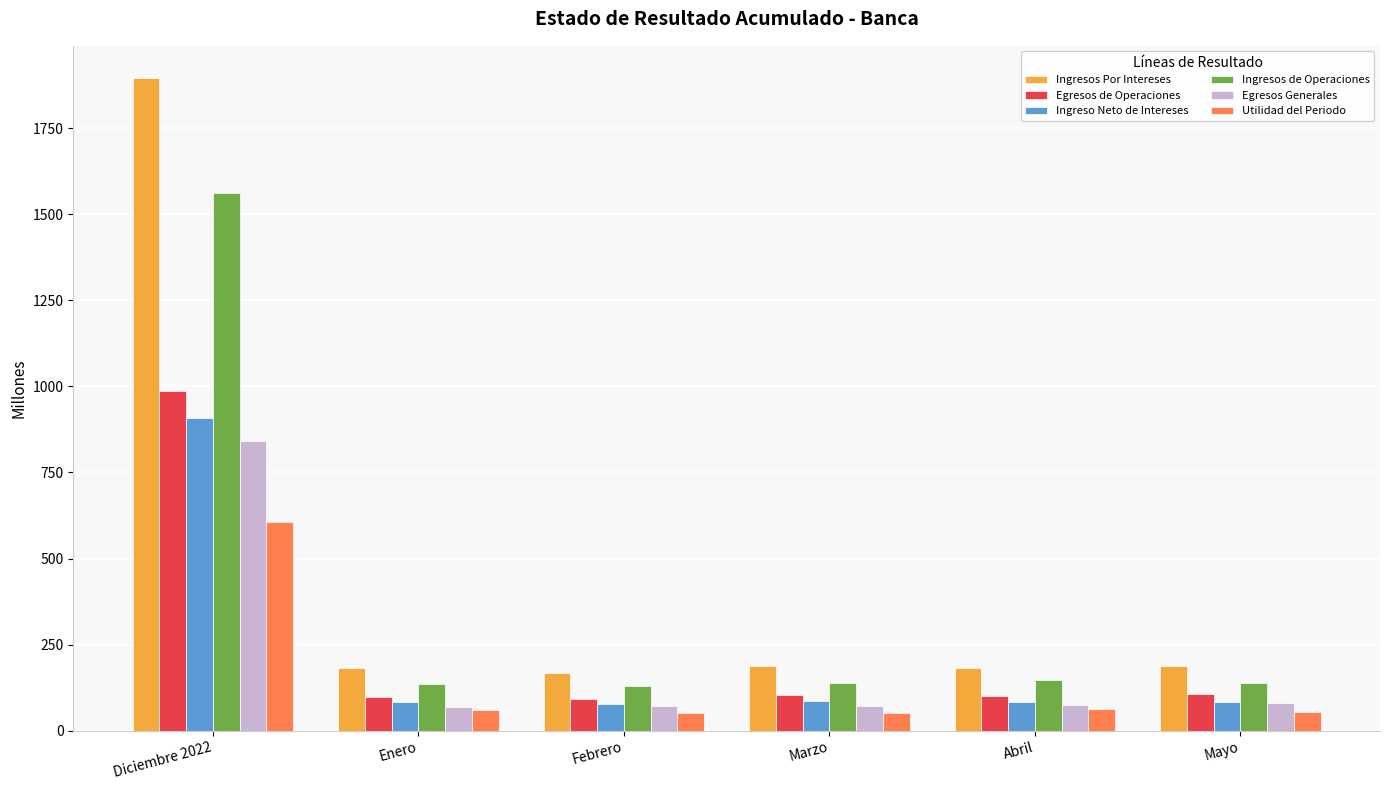

At which category is the sum across all series the highest?

Diciembre 2022